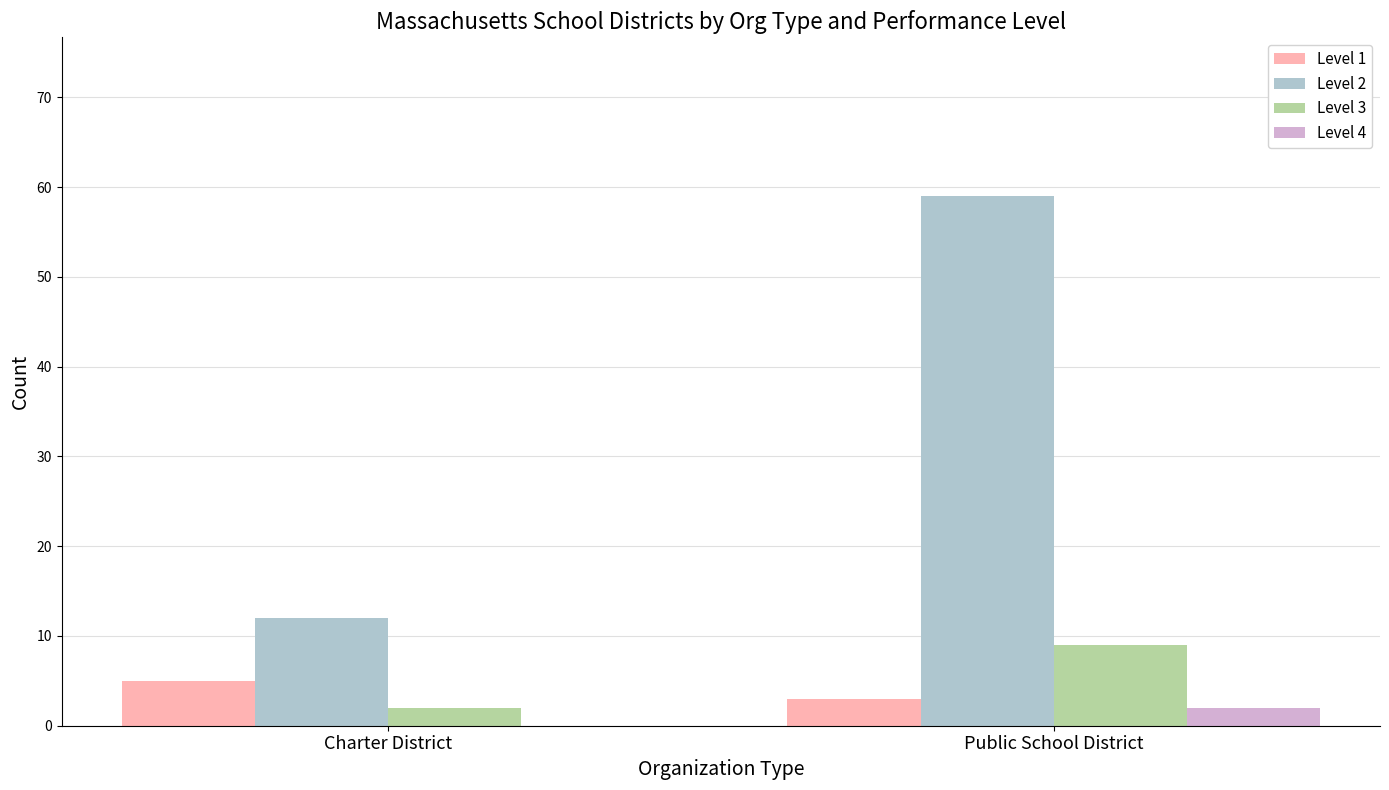

What is the sum of all Level 1 values?

8